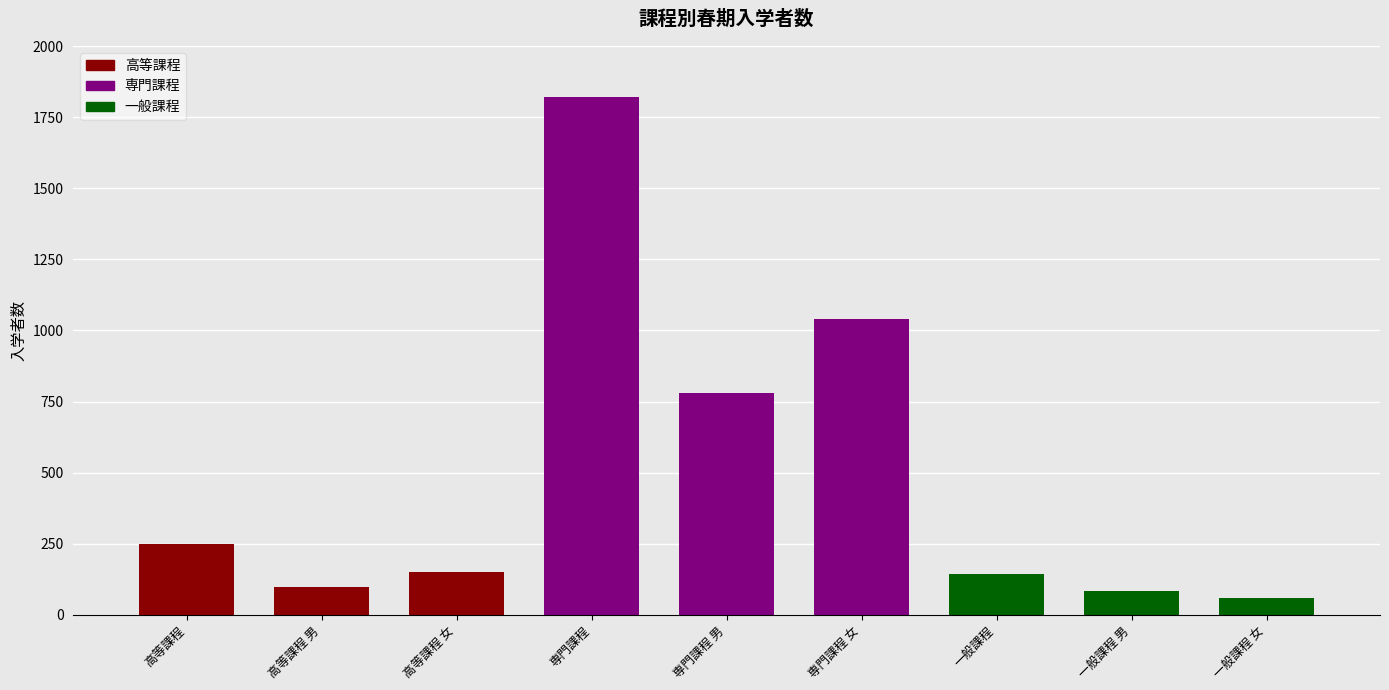

Reading left to right, list all the values displayed in this chart.

249	97	152	1820	780	1040	144	85	59